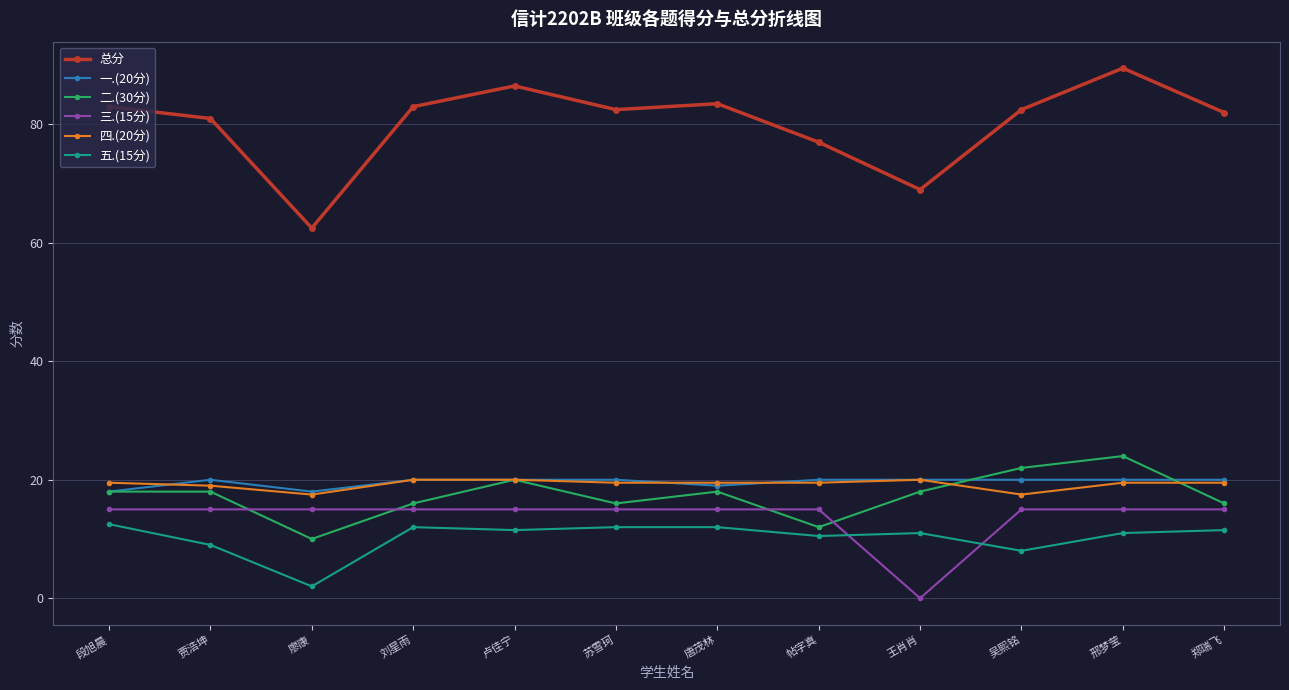

Reading left to right, what are all the values shown in this chart?

总分: 83.0	81.0	62.5	83.0	86.5	82.5	83.5	77.0	69.0	82.5	89.5	82.0
一.(20分): 18.0	20.0	18.0	20.0	20.0	20.0	19.0	20.0	20.0	20.0	20.0	20.0
二.(30分): 18.0	18.0	10.0	16.0	20.0	16.0	18.0	12.0	18.0	22.0	24.0	16.0
三.(15分): 15.0	15.0	15.0	15.0	15.0	15.0	15.0	15.0	0.0	15.0	15.0	15.0
四.(20分): 19.5	19.0	17.5	20.0	20.0	19.5	19.5	19.5	20.0	17.5	19.5	19.5
五.(15分): 12.5	9.0	2.0	12.0	11.5	12.0	12.0	10.5	11.0	8.0	11.0	11.5